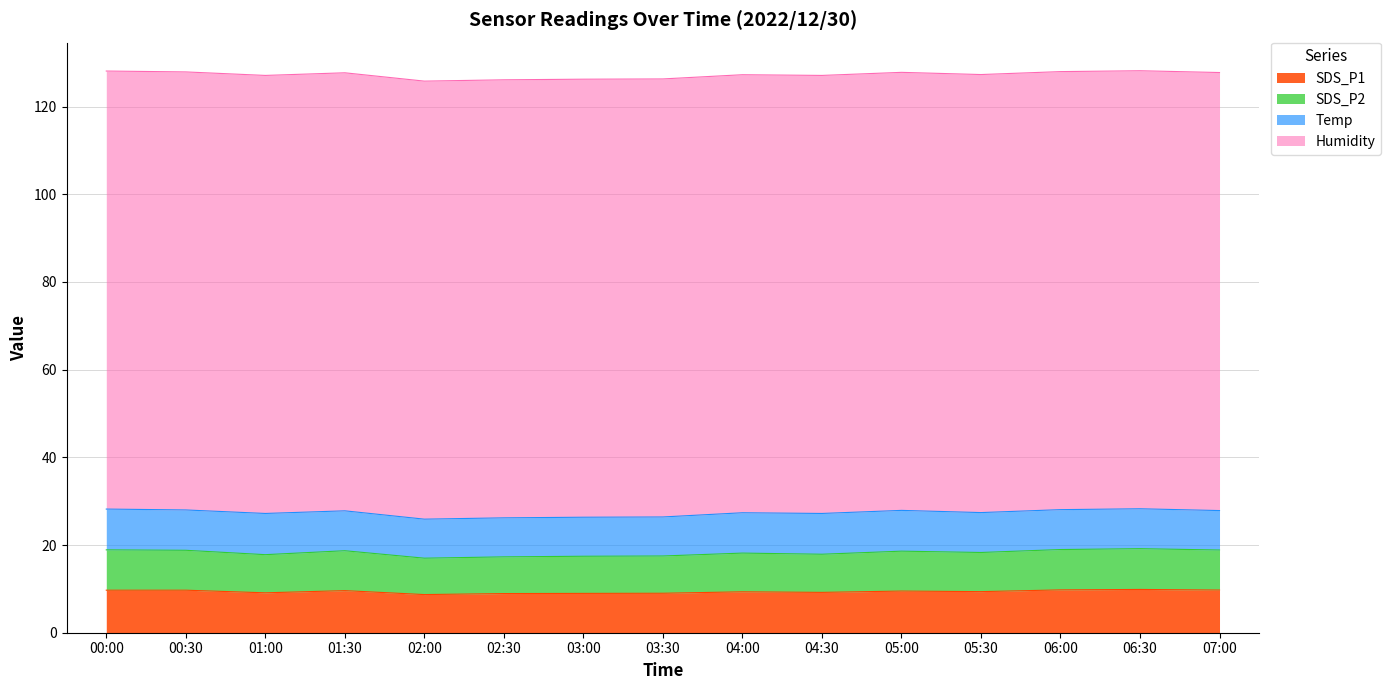

Between 04:00 and 07:00, which is larger?

07:00